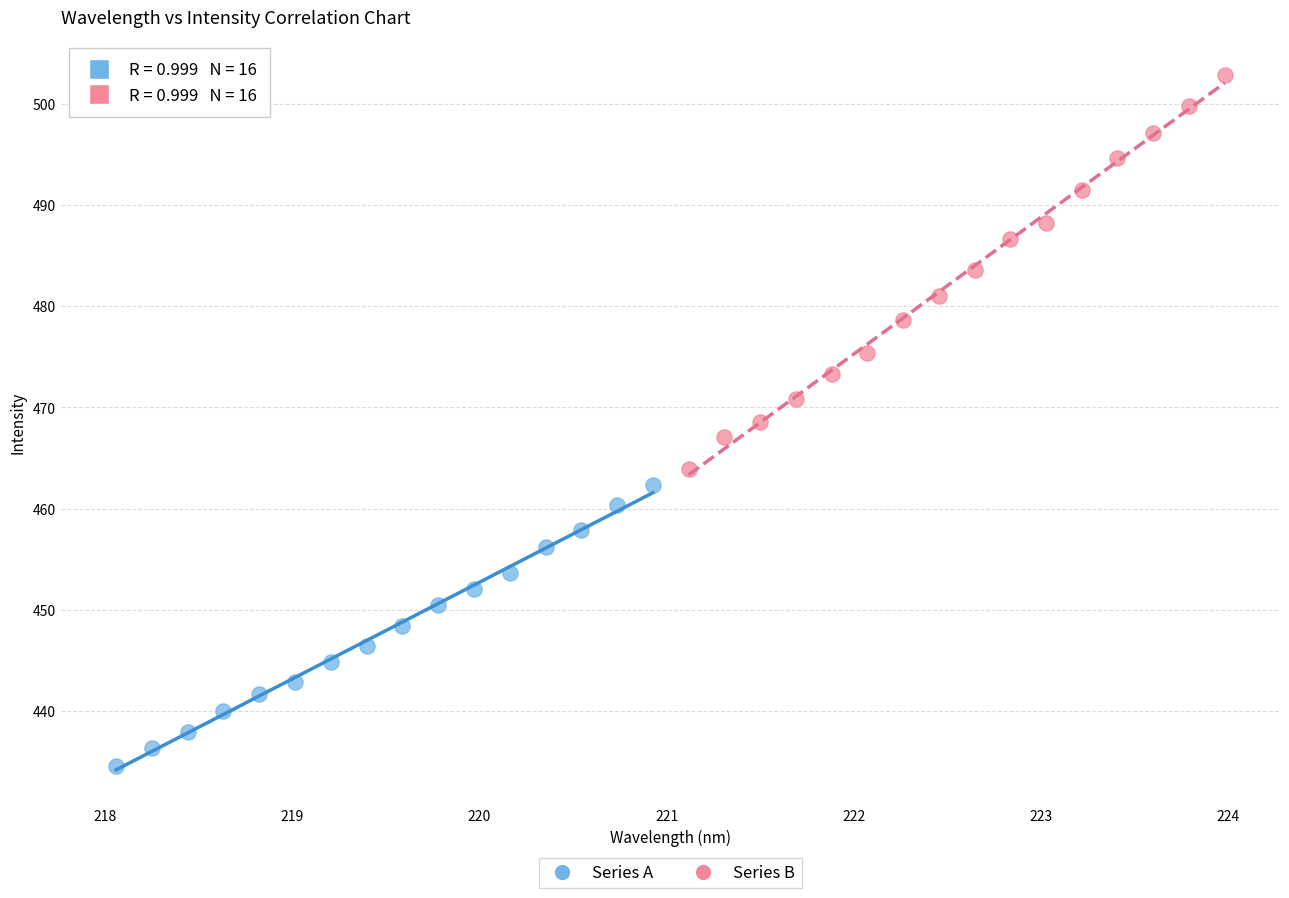

Which series contains the highest Y value?

Series B